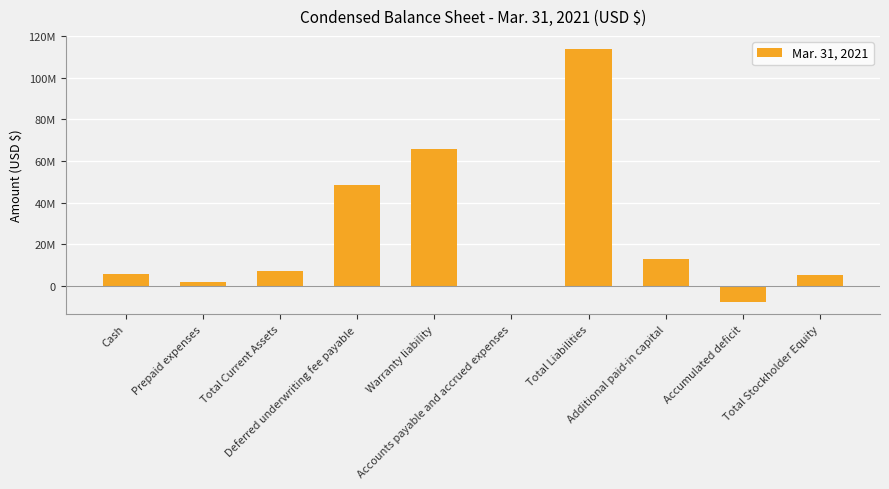

At which category does the chart reach its minimum across all series?

Accumulated deficit